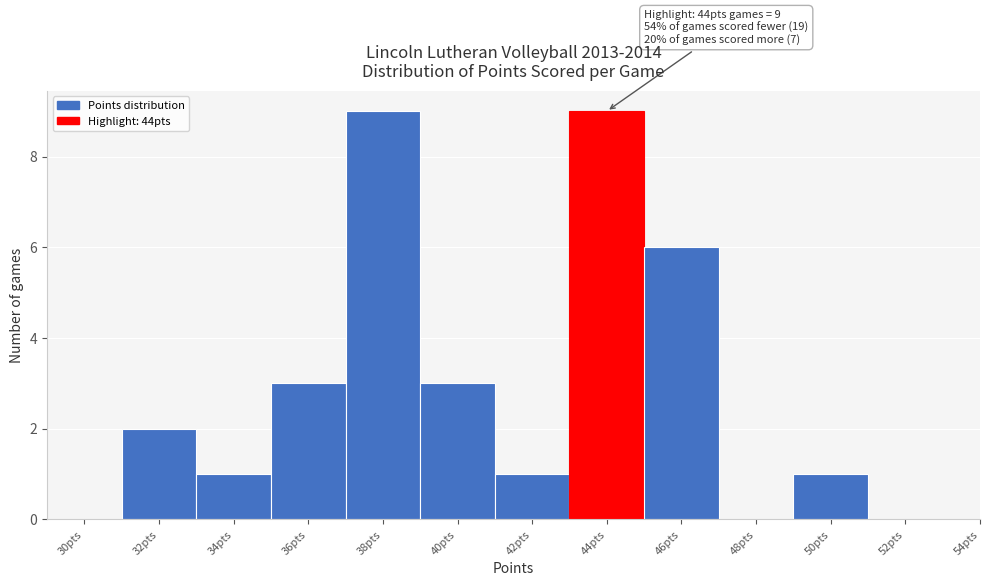

Reading left to right, list all the values displayed in this chart.

30pts=0	32pts=2	34pts=1	36pts=3	38pts=9	40pts=3	42pts=1	44pts=9	46pts=6	48pts=0	50pts=1	52pts=0	54pts=0